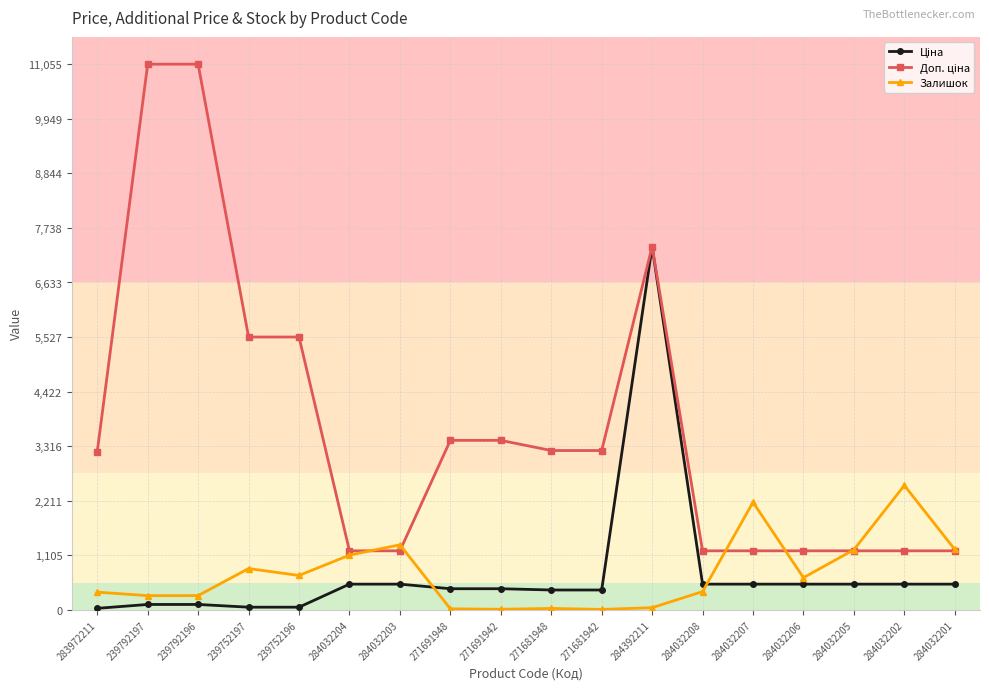

The Залишок series shows 1110.0 at 284032204. True or false?

True